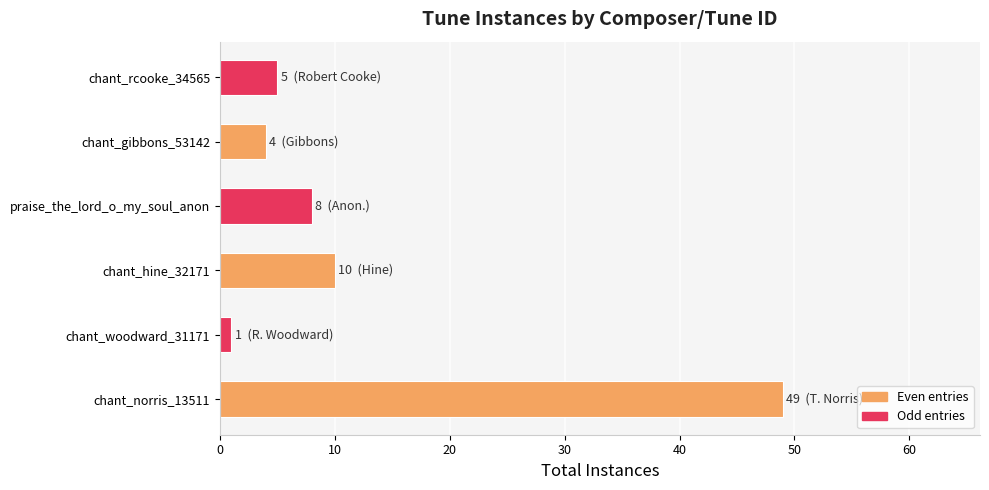

How many data points does each series have?

6